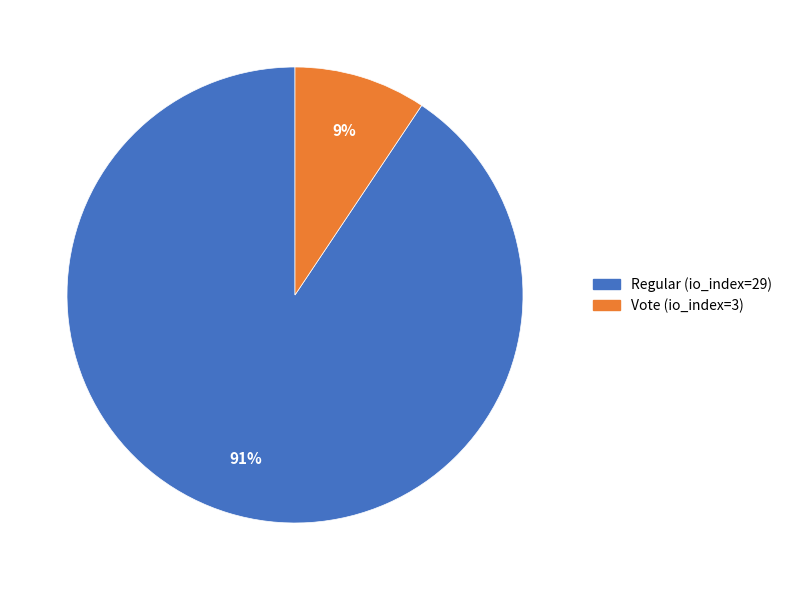

How many segments does this pie chart have?

2